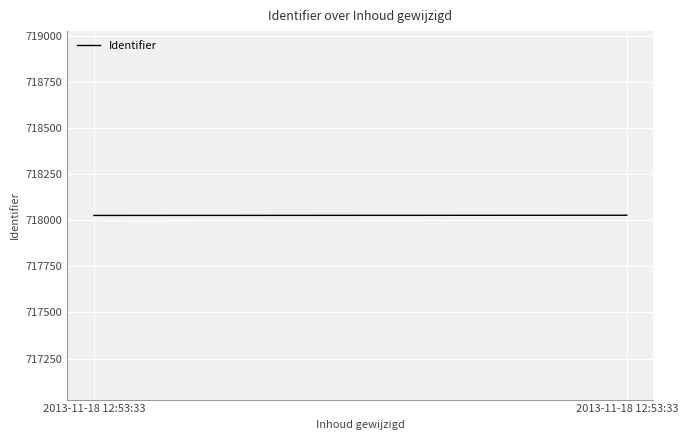

Is this an area chart (filled region under the line)?

No